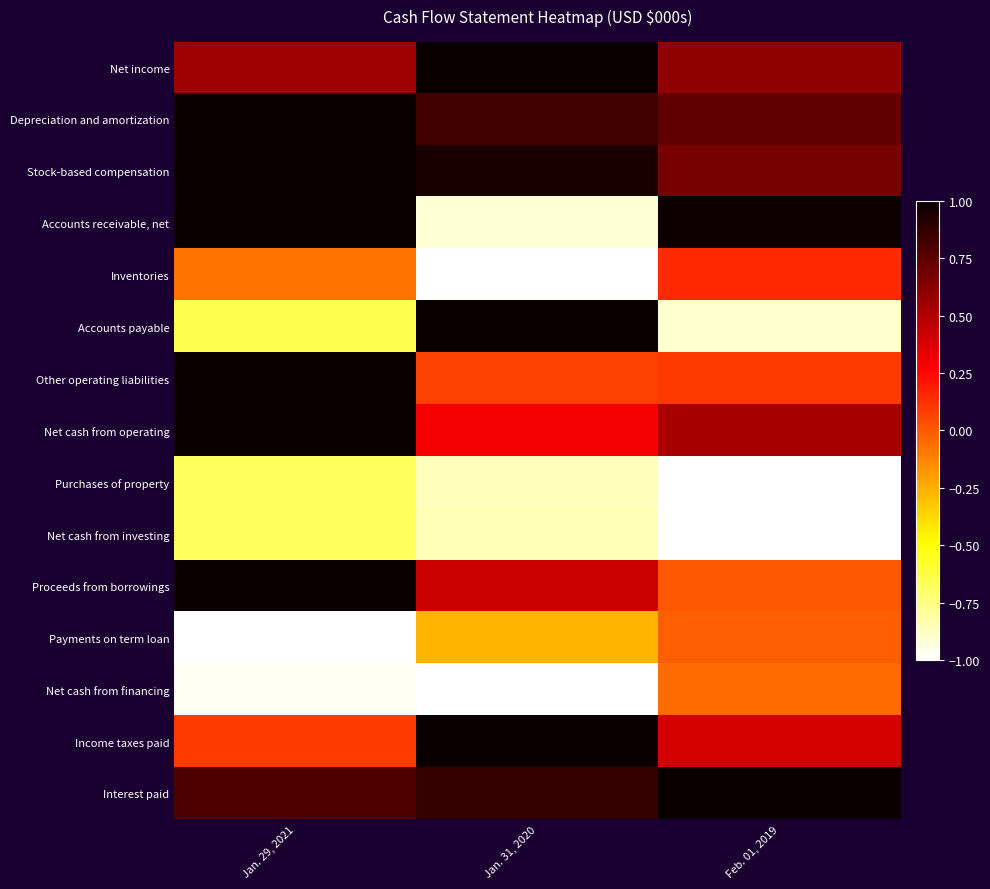

Reading left to right, what are all the values shown in this chart?

Net income: Jan. 29, 2021=0.6	Jan. 31, 2020=1.0	Feb. 01, 2019=0.6
Depreciation and amortization: Jan. 29, 2021=1.0	Jan. 31, 2020=0.8	Feb. 01, 2019=0.7
Stock-based compensation: Jan. 29, 2021=1.0	Jan. 31, 2020=0.9	Feb. 01, 2019=0.7
Accounts receivable, net: Jan. 29, 2021=1.0	Jan. 31, 2020=-0.9	Feb. 01, 2019=1.0
Inventories: Jan. 29, 2021=-0.1	Jan. 31, 2020=-1.0	Feb. 01, 2019=0.1
Accounts payable: Jan. 29, 2021=-0.6	Jan. 31, 2020=1.0	Feb. 01, 2019=-0.9
Other operating liabilities: Jan. 29, 2021=1.0	Jan. 31, 2020=0.1	Feb. 01, 2019=0.1
Net cash from operating: Jan. 29, 2021=1.0	Jan. 31, 2020=0.3	Feb. 01, 2019=0.5
Purchases of property: Jan. 29, 2021=-0.7	Jan. 31, 2020=-0.9	Feb. 01, 2019=-1.0
Net cash from investing: Jan. 29, 2021=-0.7	Jan. 31, 2020=-0.9	Feb. 01, 2019=-1.0
Proceeds from borrowings: Jan. 29, 2021=1.0	Jan. 31, 2020=0.4	Feb. 01, 2019=0.0
Payments on term loan: Jan. 29, 2021=-1.0	Jan. 31, 2020=-0.3	Feb. 01, 2019=-0.0
Net cash from financing: Jan. 29, 2021=-1.0	Jan. 31, 2020=-1.0	Feb. 01, 2019=-0.1
Income taxes paid: Jan. 29, 2021=0.1	Jan. 31, 2020=1.0	Feb. 01, 2019=0.4
Interest paid: Jan. 29, 2021=0.8	Jan. 31, 2020=0.9	Feb. 01, 2019=1.0